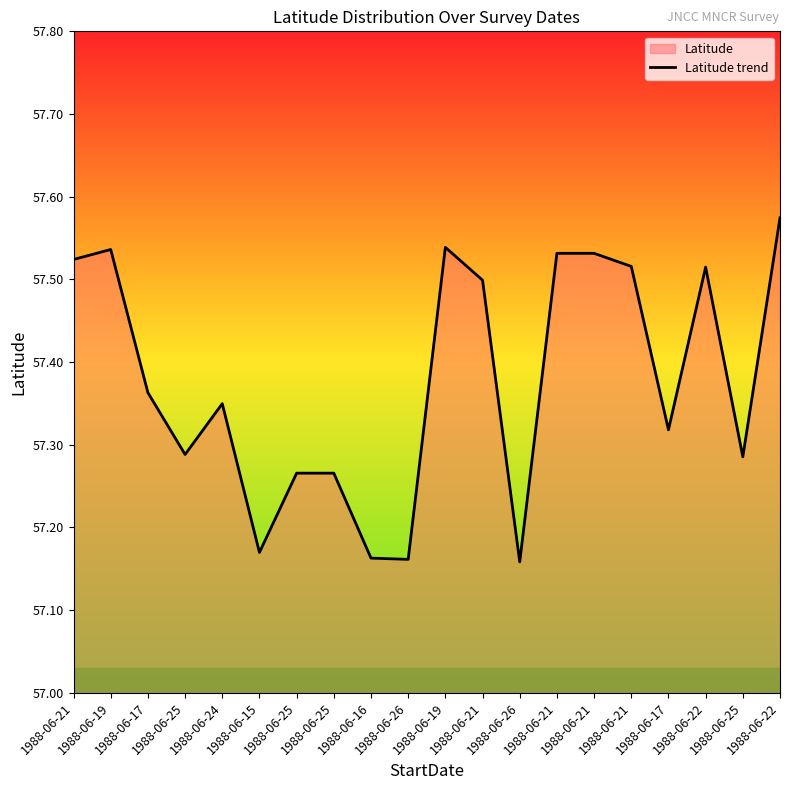

What is the average value?

57.4